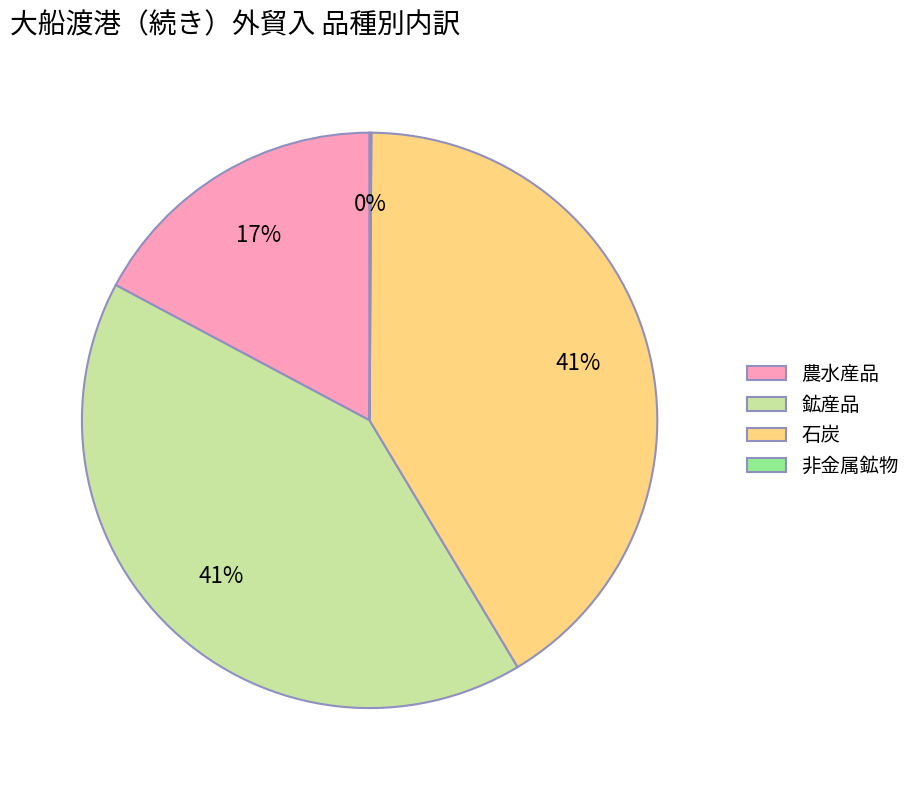

The 石炭 slice represents 56% of the pie. True or false?

False